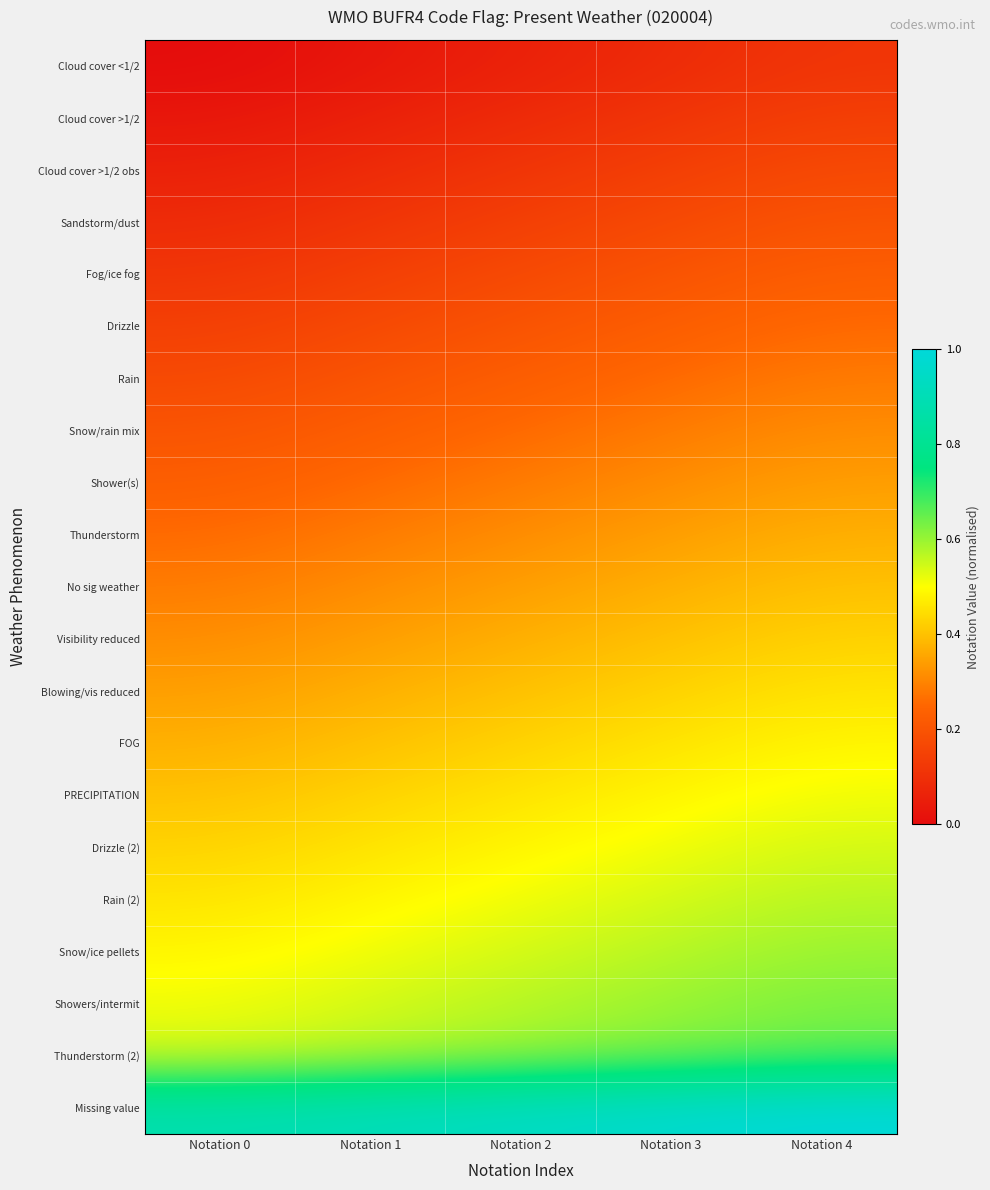

Reading left to right, transcribe all the data shown in this chart.

Cloud cover <1/2: Notation 0=0.0	Notation 1=0.0	Notation 2=0.1	Notation 3=0.1	Notation 4=0.1
Cloud cover >1/2: Notation 0=0.0	Notation 1=0.1	Notation 2=0.1	Notation 3=0.1	Notation 4=0.1
Cloud cover >1/2 obs: Notation 0=0.1	Notation 1=0.1	Notation 2=0.1	Notation 3=0.1	Notation 4=0.2
Sandstorm/dust: Notation 0=0.1	Notation 1=0.1	Notation 2=0.1	Notation 3=0.2	Notation 4=0.2
Fog/ice fog: Notation 0=0.1	Notation 1=0.1	Notation 2=0.2	Notation 3=0.2	Notation 4=0.2
Drizzle: Notation 0=0.1	Notation 1=0.2	Notation 2=0.2	Notation 3=0.2	Notation 4=0.3
Rain: Notation 0=0.2	Notation 1=0.2	Notation 2=0.2	Notation 3=0.3	Notation 4=0.3
Snow/rain mix: Notation 0=0.2	Notation 1=0.2	Notation 2=0.3	Notation 3=0.3	Notation 4=0.3
Shower(s): Notation 0=0.2	Notation 1=0.3	Notation 2=0.3	Notation 3=0.3	Notation 4=0.3
Thunderstorm: Notation 0=0.3	Notation 1=0.3	Notation 2=0.3	Notation 3=0.3	Notation 4=0.4
No sig weather: Notation 0=0.3	Notation 1=0.3	Notation 2=0.3	Notation 3=0.4	Notation 4=0.4
Visibility reduced: Notation 0=0.3	Notation 1=0.3	Notation 2=0.4	Notation 3=0.4	Notation 4=0.4
Blowing/vis reduced: Notation 0=0.3	Notation 1=0.4	Notation 2=0.4	Notation 3=0.4	Notation 4=0.5
FOG: Notation 0=0.4	Notation 1=0.4	Notation 2=0.4	Notation 3=0.5	Notation 4=0.5
PRECIPITATION: Notation 0=0.4	Notation 1=0.4	Notation 2=0.5	Notation 3=0.5	Notation 4=0.5
Drizzle (2): Notation 0=0.4	Notation 1=0.5	Notation 2=0.5	Notation 3=0.5	Notation 4=0.5
Rain (2): Notation 0=0.5	Notation 1=0.5	Notation 2=0.5	Notation 3=0.5	Notation 4=0.6
Snow/ice pellets: Notation 0=0.5	Notation 1=0.5	Notation 2=0.5	Notation 3=0.6	Notation 4=0.6
Showers/intermit: Notation 0=0.5	Notation 1=0.5	Notation 2=0.6	Notation 3=0.6	Notation 4=0.6
Thunderstorm (2): Notation 0=0.5	Notation 1=0.6	Notation 2=0.6	Notation 3=0.6	Notation 4=0.7
Missing value: Notation 0=0.9	Notation 1=0.9	Notation 2=0.9	Notation 3=1.0	Notation 4=1.0